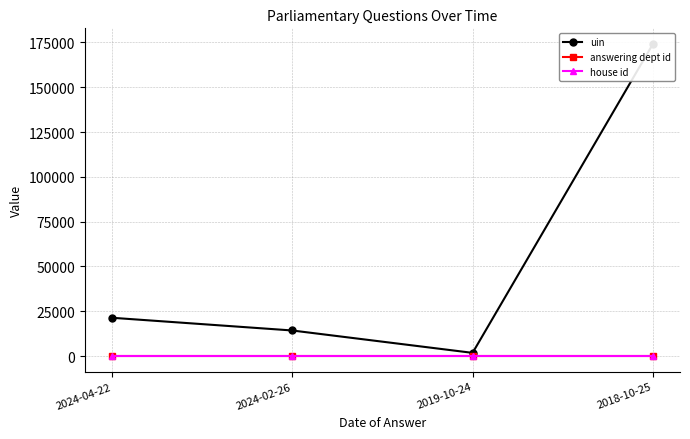

Rank the series at 2019-10-24 from lowest to highest value.

house id, answering dept id, uin